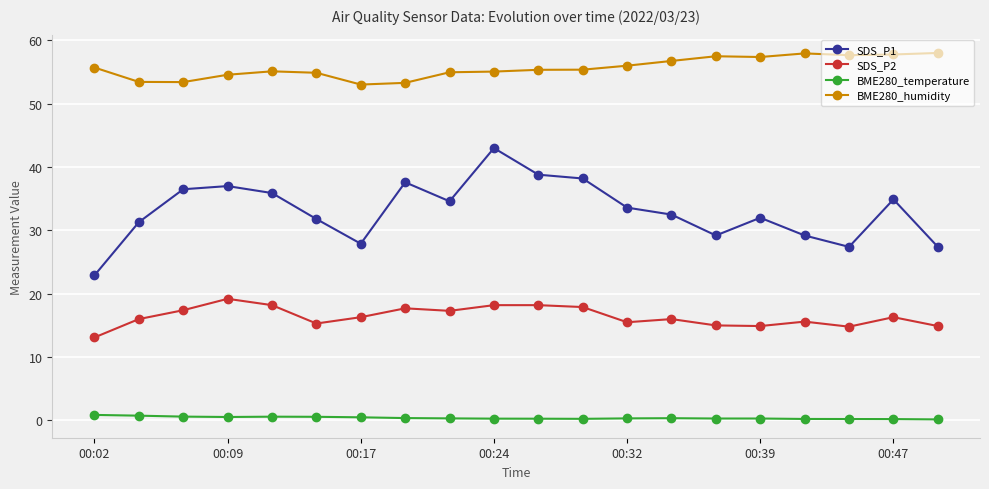

True or false: BME280_temperature has more than 0 interior local peaks.

True